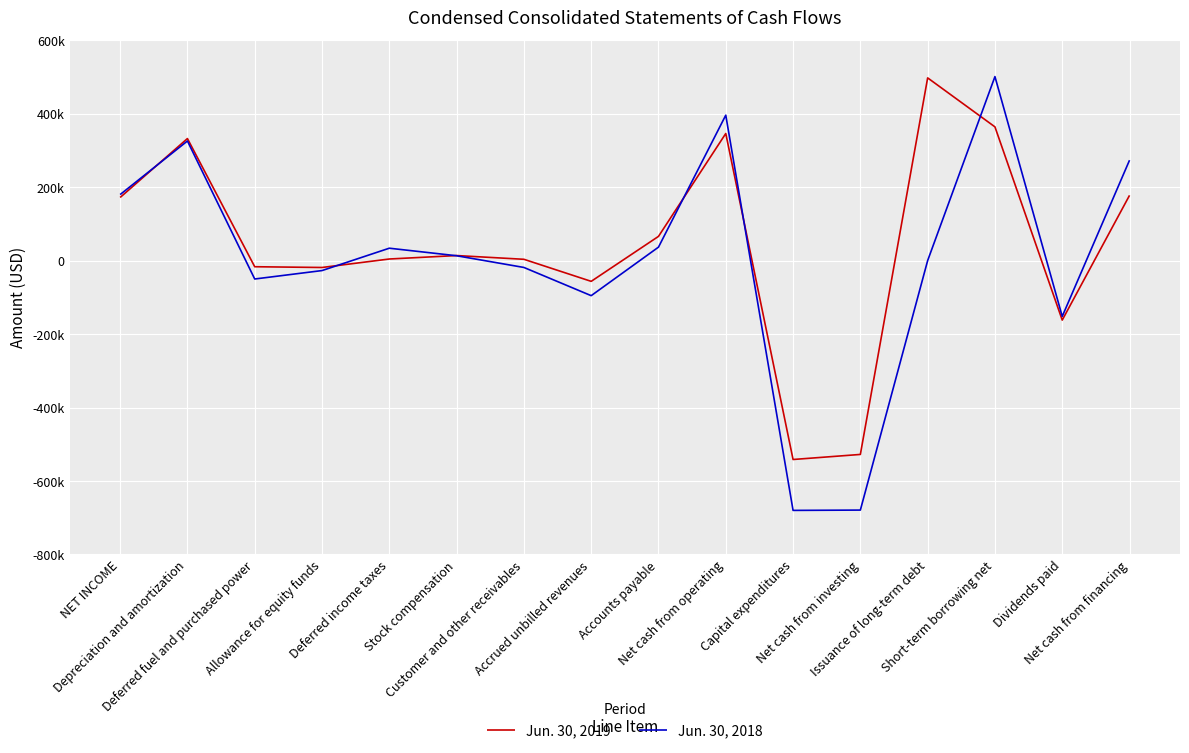

Is this an area chart (filled region under the line)?

No